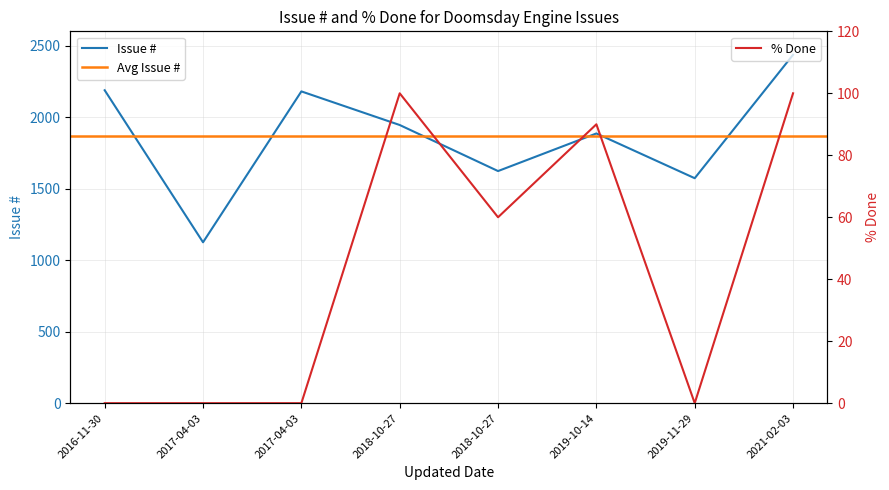

True or false: % Done and Issue # cross at least once.

False